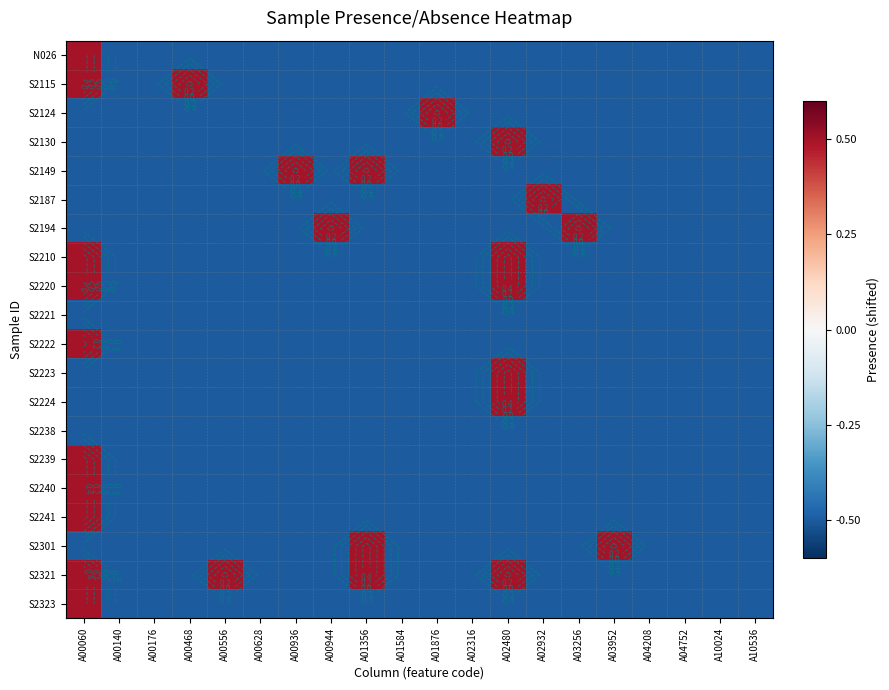

What is the total value across all series at A00468?

-9.0